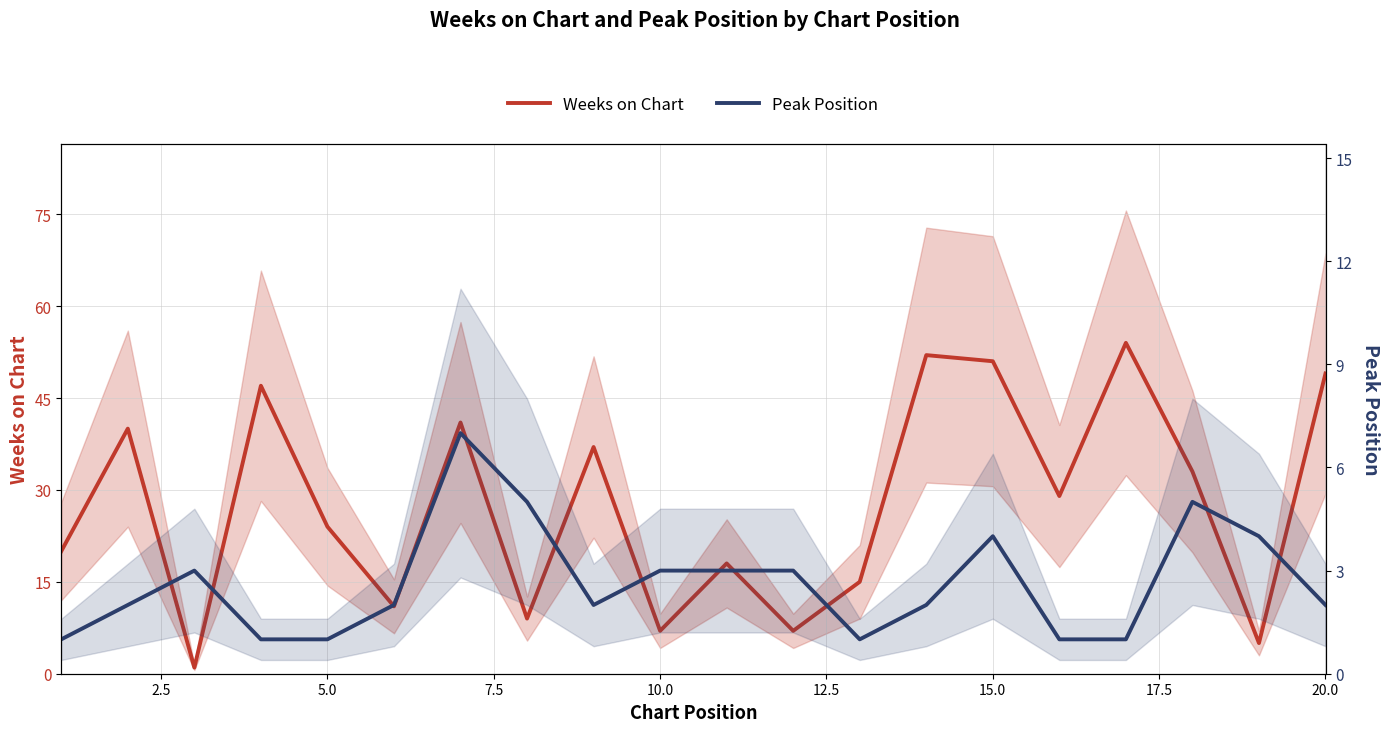

What is the average value of the Peak Position series?

3